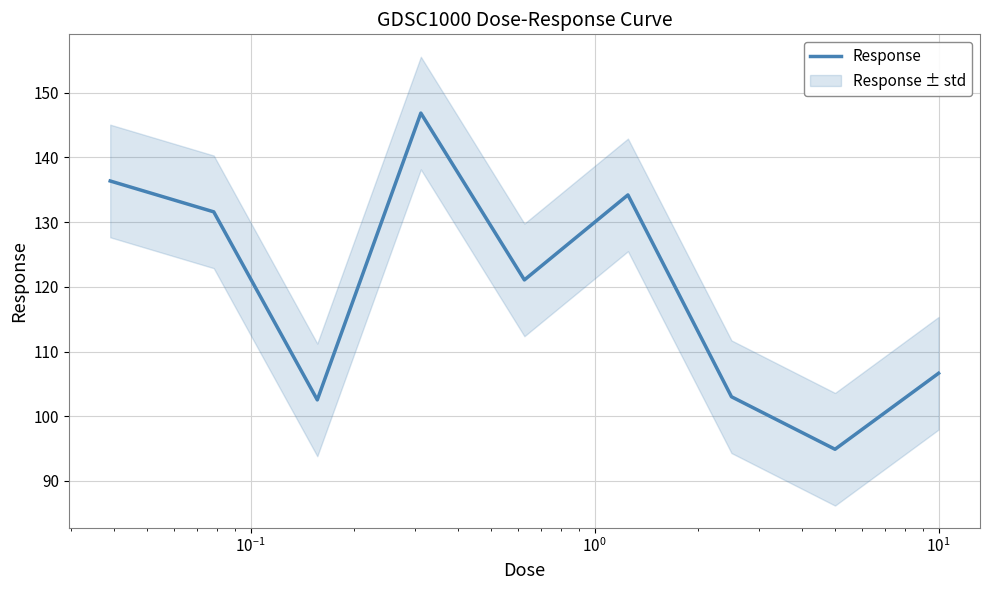

What is the lowest value of the Response series?

94.9